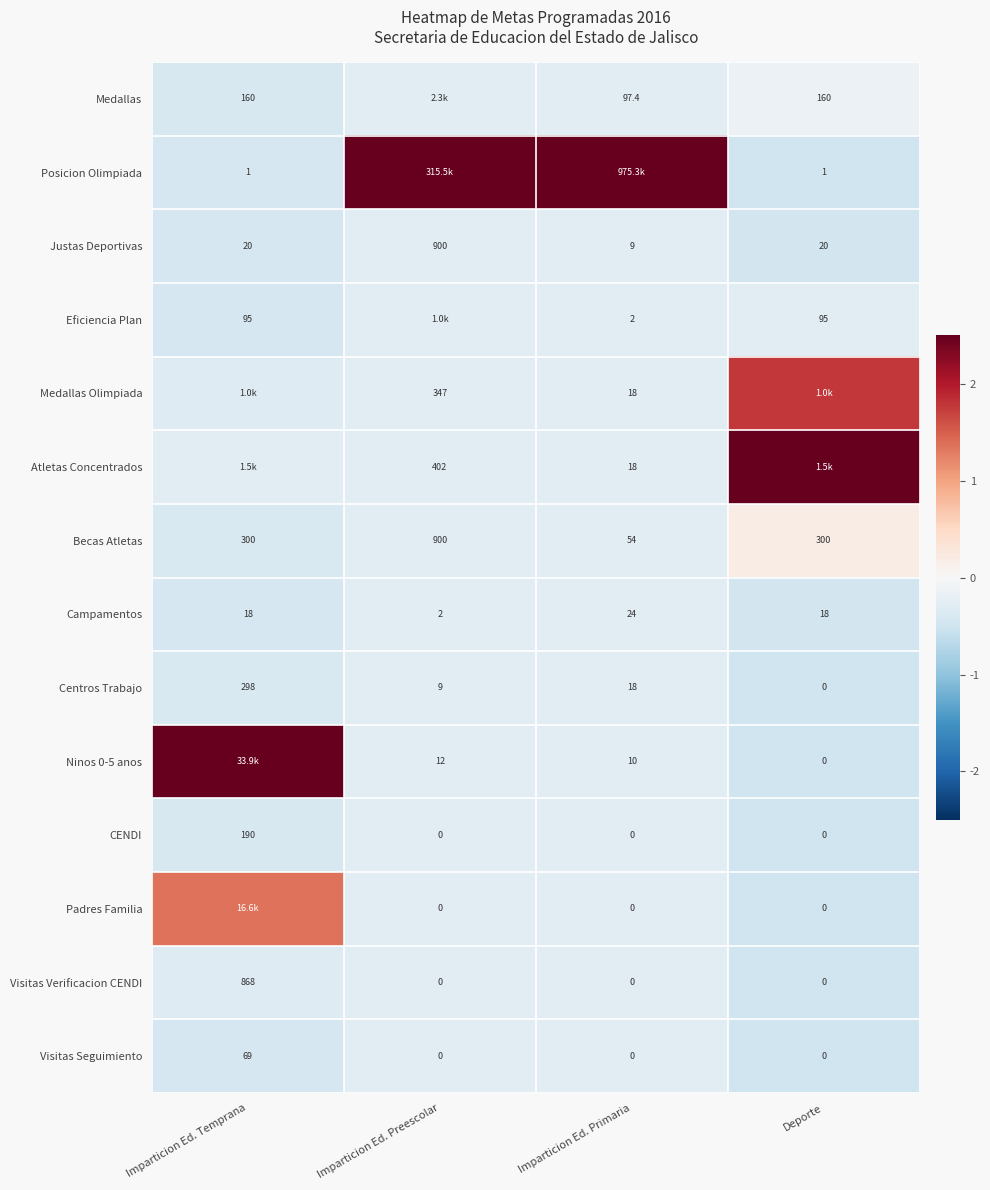

Is the value of Ninos 0-5 anos at Imparticion Ed. Preescolar greater than the value of Visitas Seguimiento at Deporte?

Yes